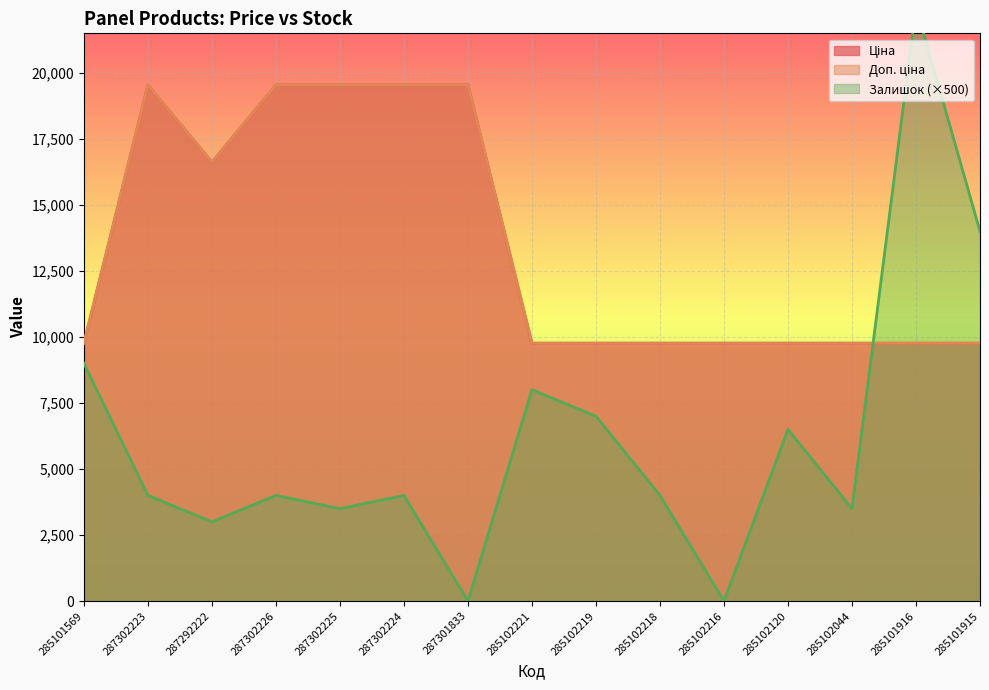

Which series has the largest total across all categories?

Ціна